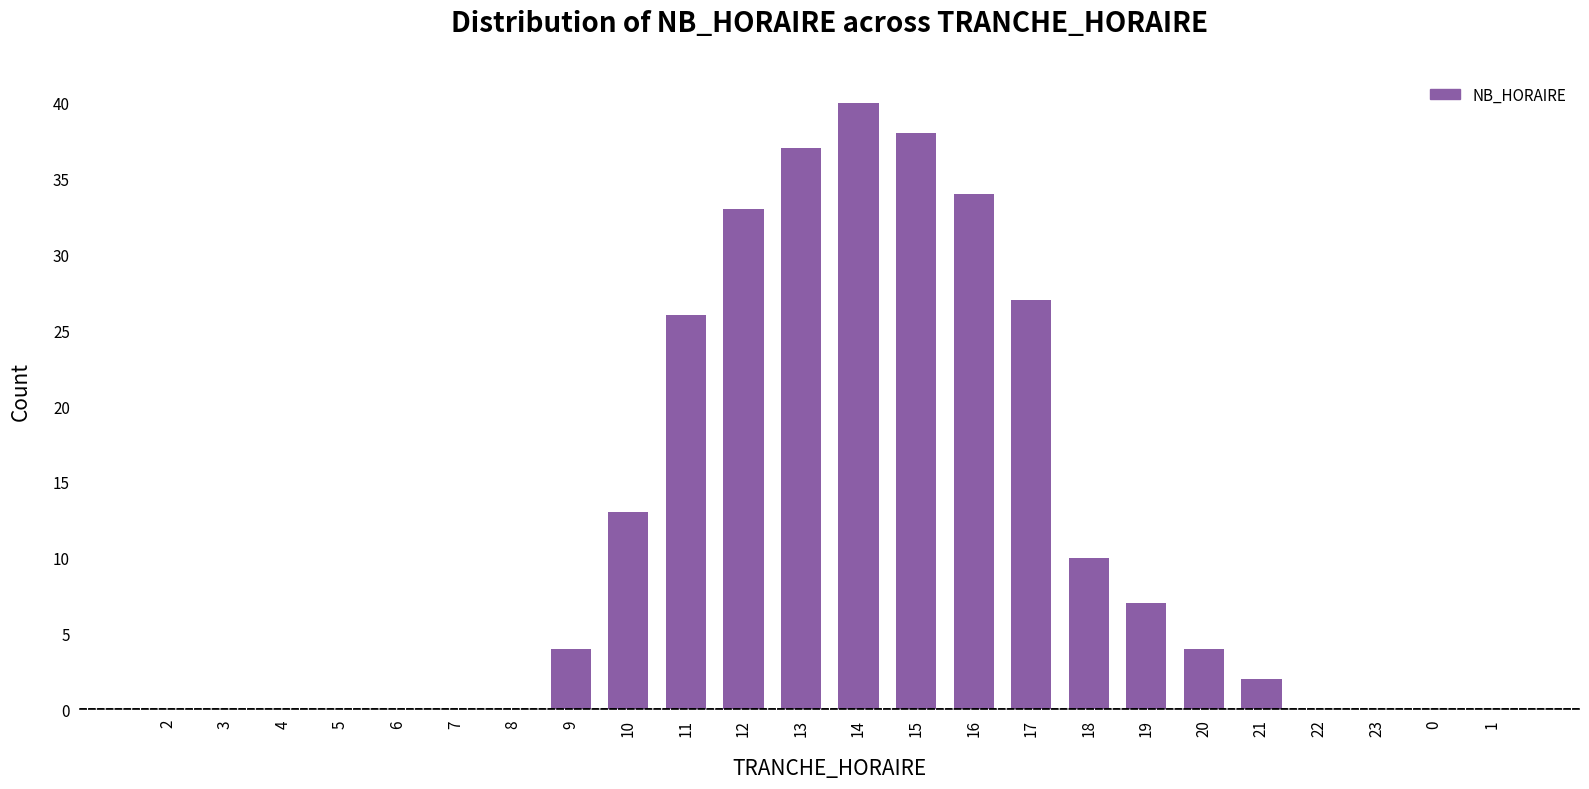

What is the sum of all values?

275